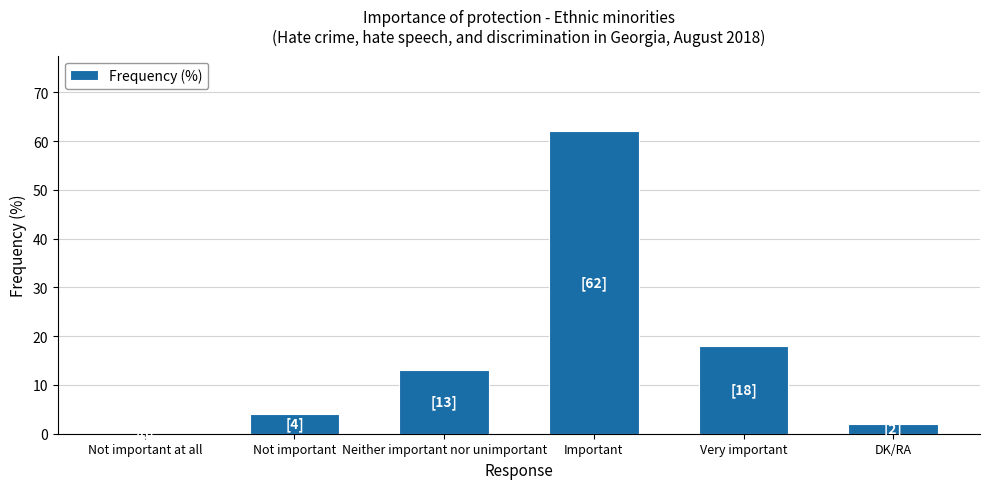

What is the sum of all values?

99